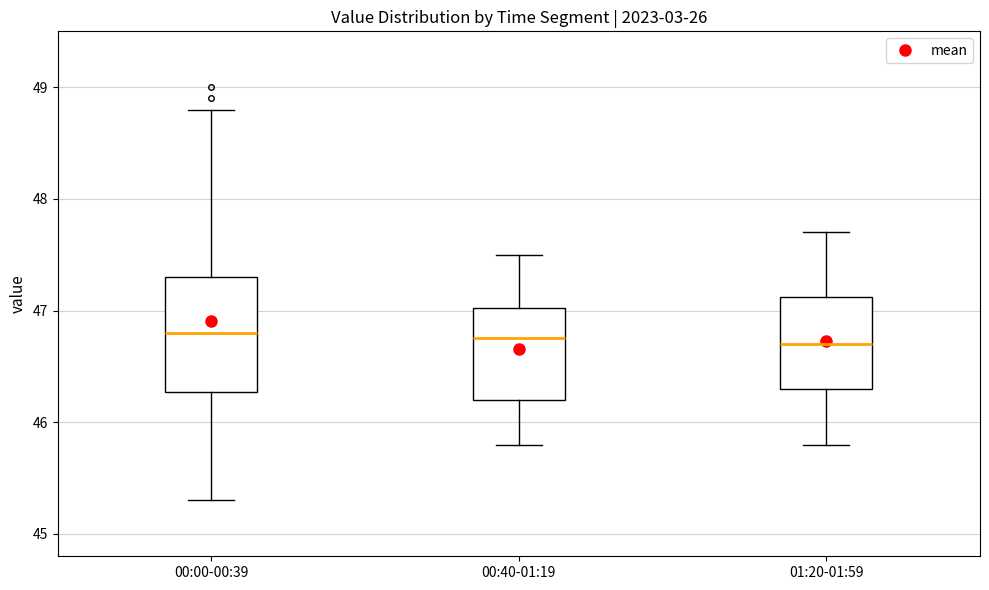

Reading left to right, read every box against the y-axis: the position of its median line, the range the box covers, and the ends of its whiskers. The values are not printed on the chart, so give them approximately, as read against the axis.

00:00-00:39: median 46.8, box 46.3 to 47.3, whiskers 45.3 to 48.8
00:40-01:19: median 46.8, box 46.2 to 47.0, whiskers 45.8 to 47.5
01:20-01:59: median 46.7, box 46.3 to 47.1, whiskers 45.8 to 47.7